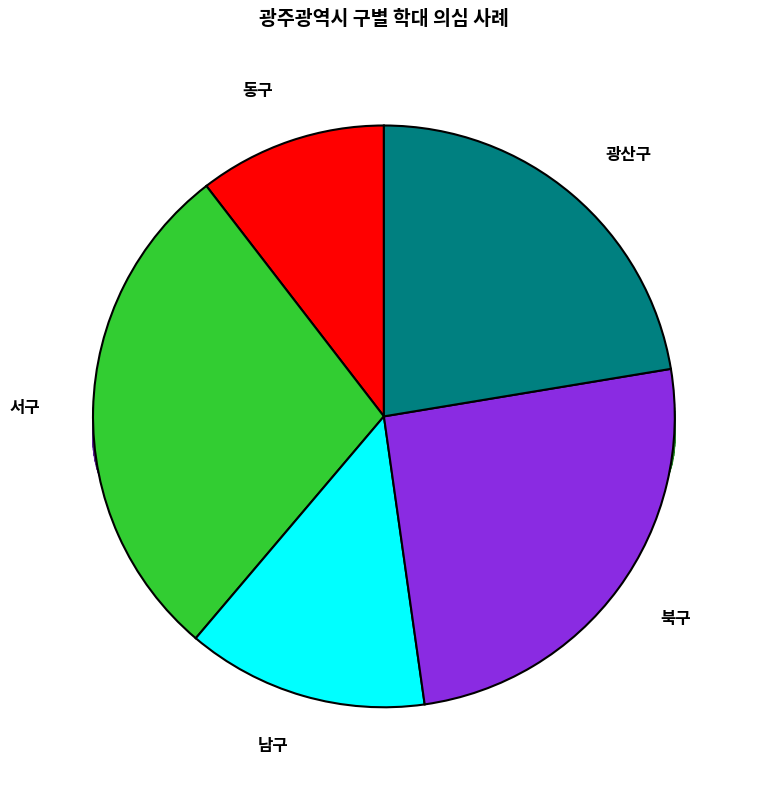

Which has a higher value, 동구 or 서구?

서구